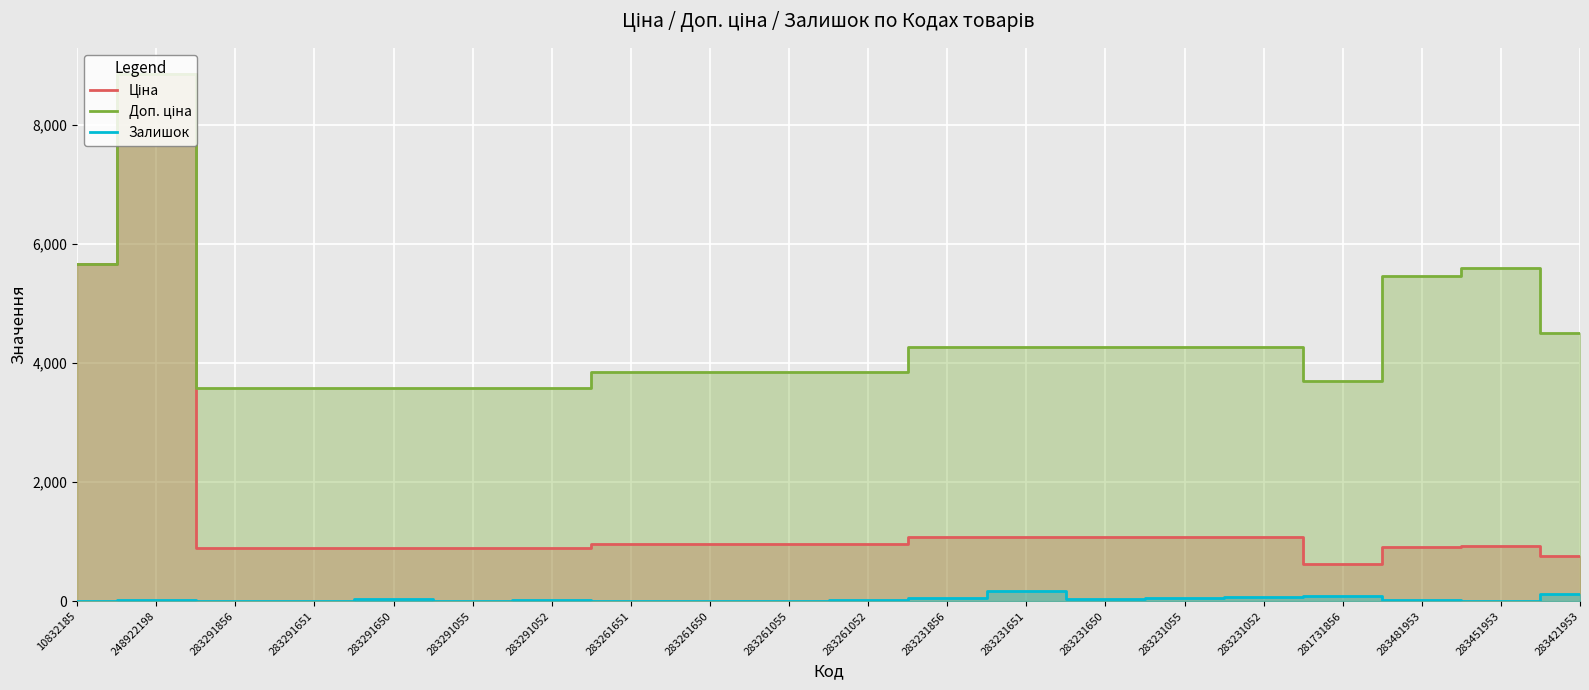

What is the total value across all series at 283231651?

5517.9